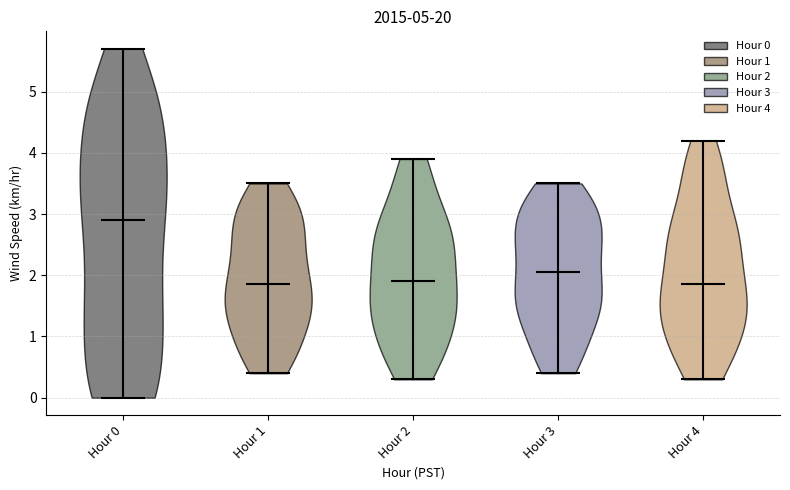

Between 20 and 11, which is larger?

20